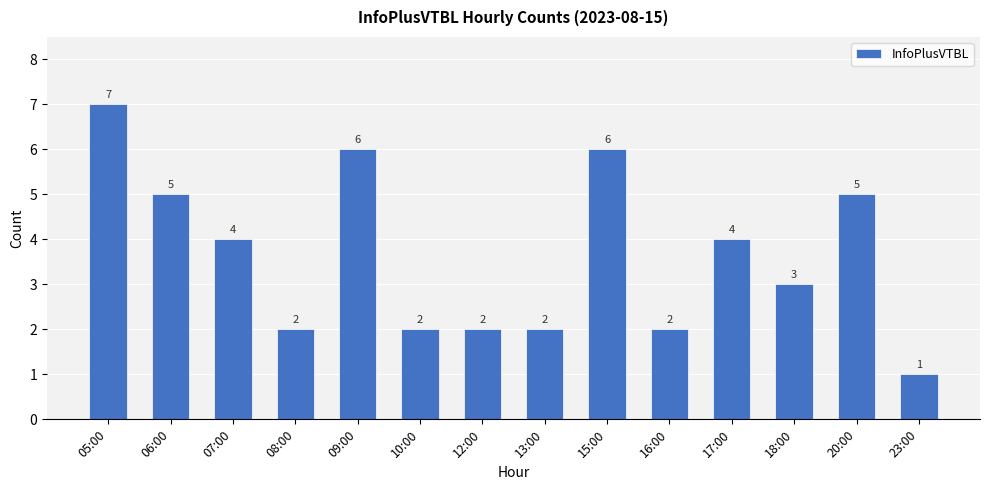

What is the sum of the values at 08:00 and 15:00?

8